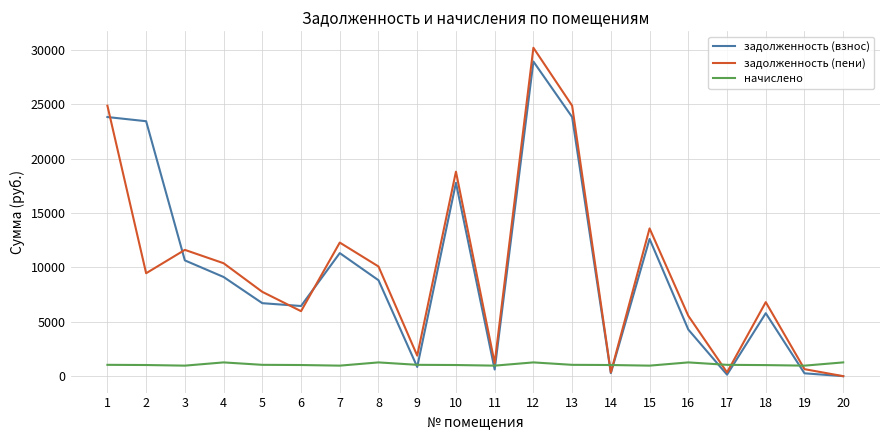

Between 8 and 17, which series saw the biggest shift?

задолженность (пени)